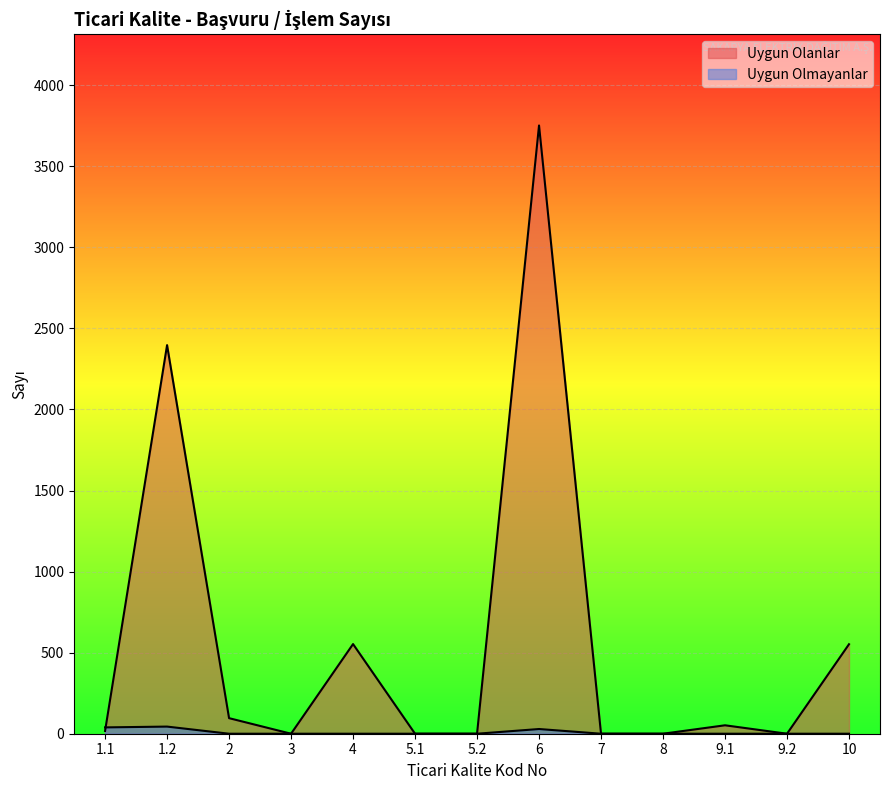

How many lines are shown in the chart?

2